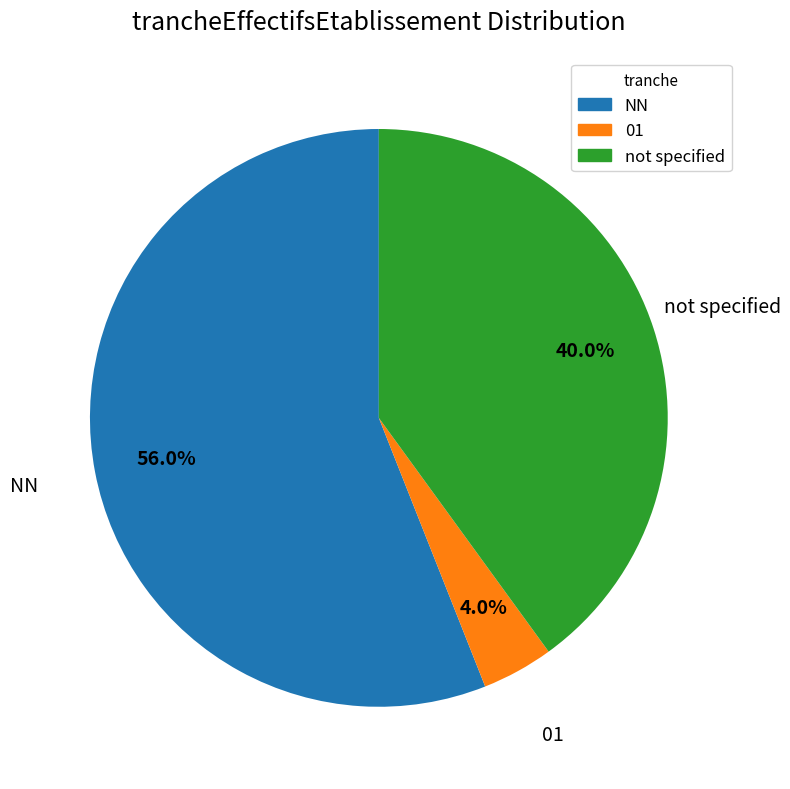

Is there a majority slice in this chart?

Yes